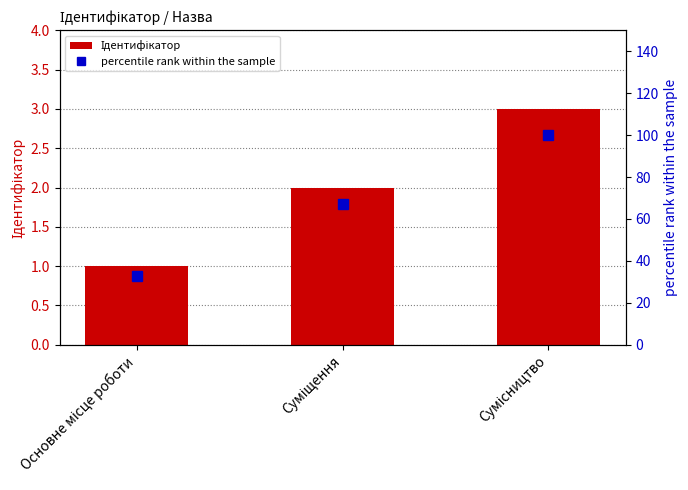

What is the difference between the maximum and minimum values in the percentile rank within the sample series?

67